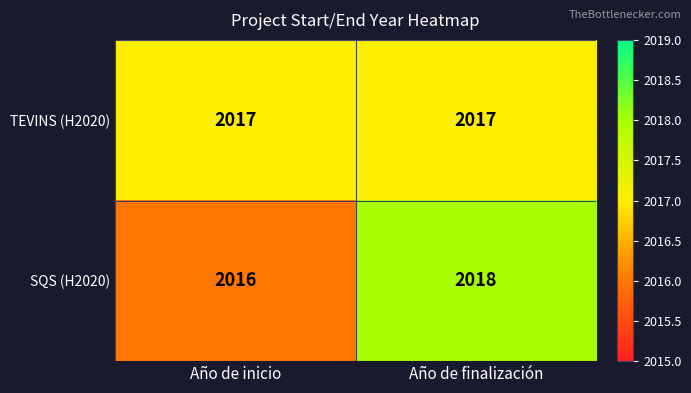

Reading left to right, what are all the values shown in this chart?

TEVINS (H2020): 2017	2017
SQS (H2020): 2016	2018